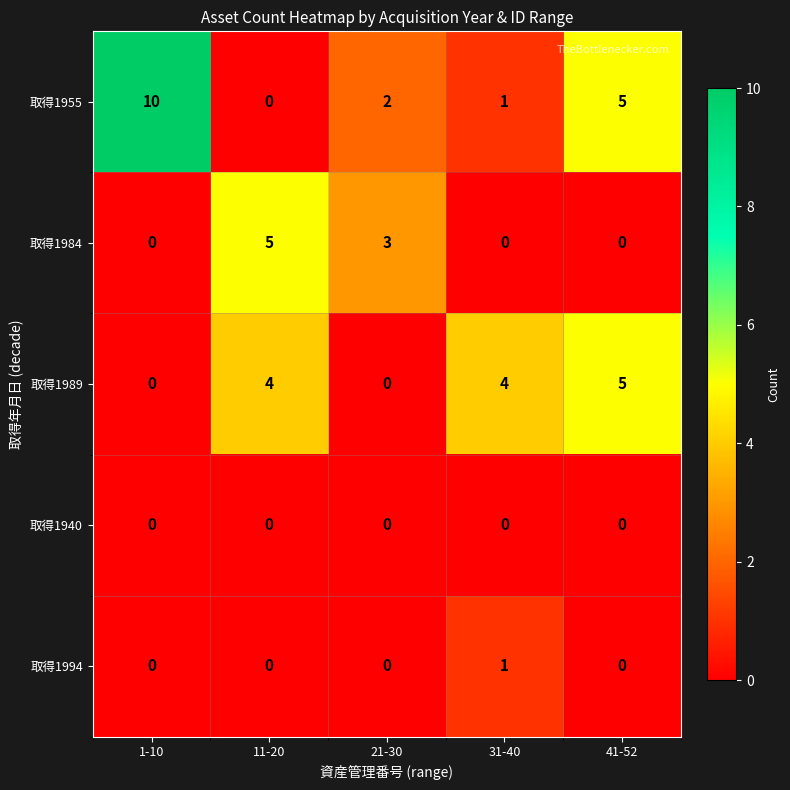

Which series has the widest spread of values?

取得1955